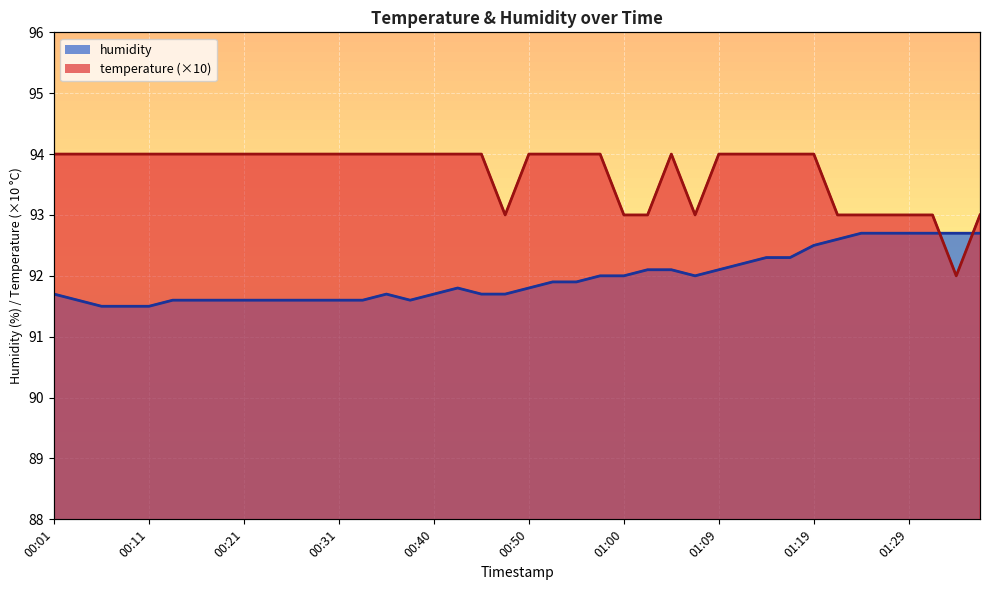

What is the difference between the second highest and minimum values in the temperature series?

2.0